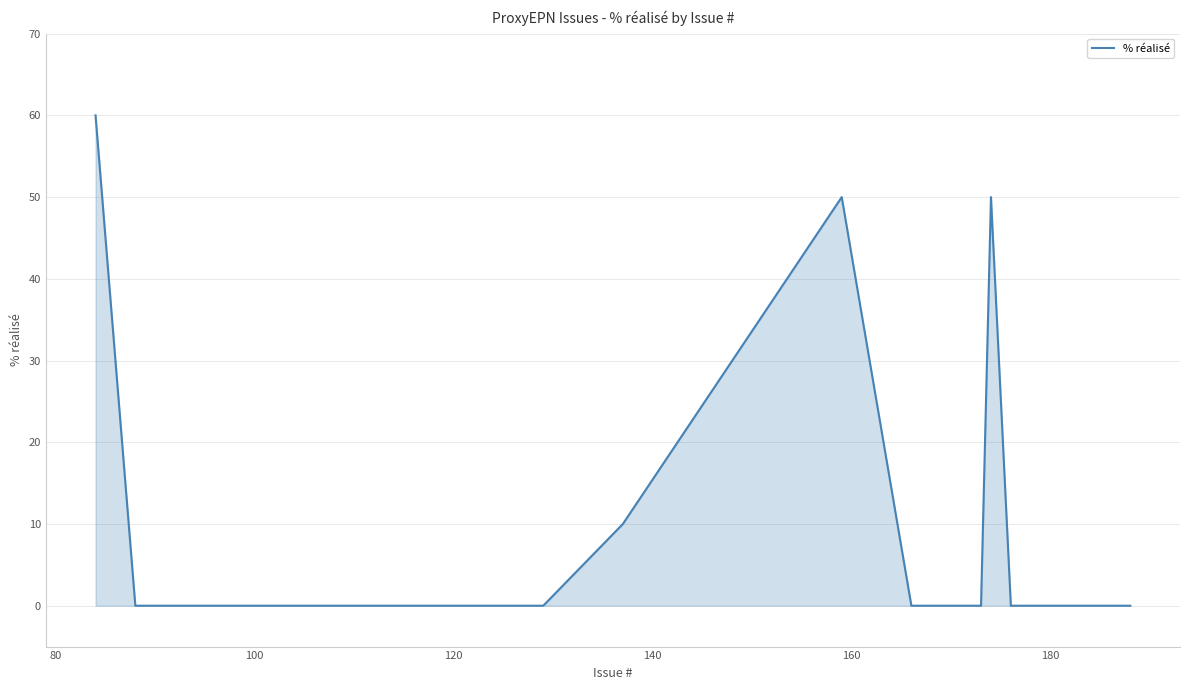

What is the greatest value displayed?

60